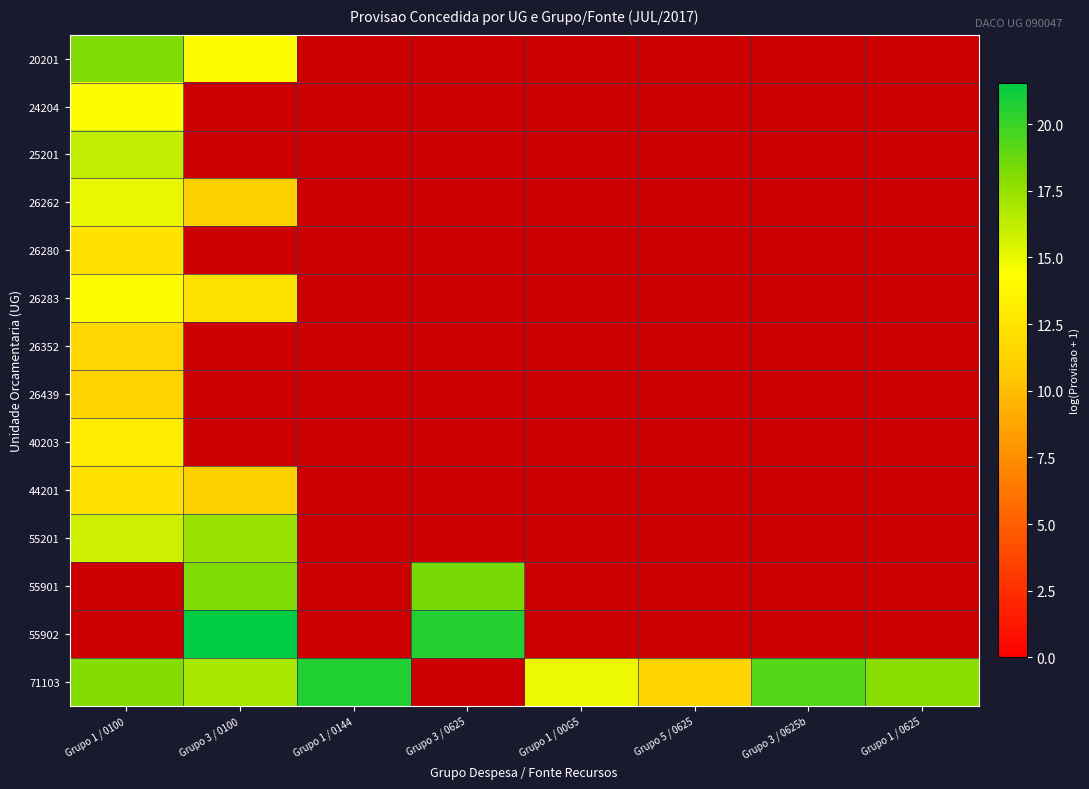

Rank the series by their maximum value, from lowest to highest.

26439, 26352, 44201, 26280, 40203, 26283, 24204, 26262, 25201, 55201, 20201, 55901, 55902, 71103